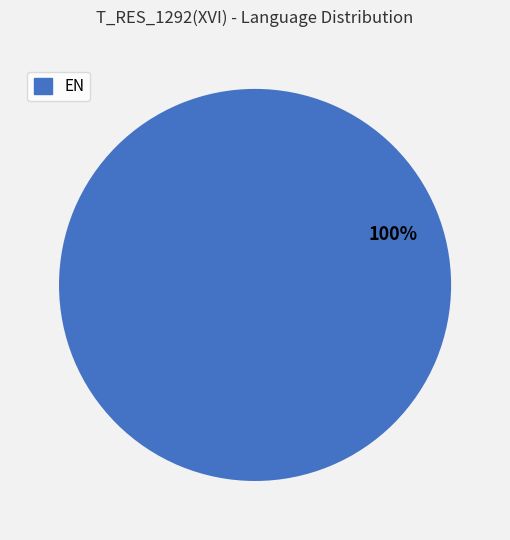

Is there a majority slice in this chart?

Yes